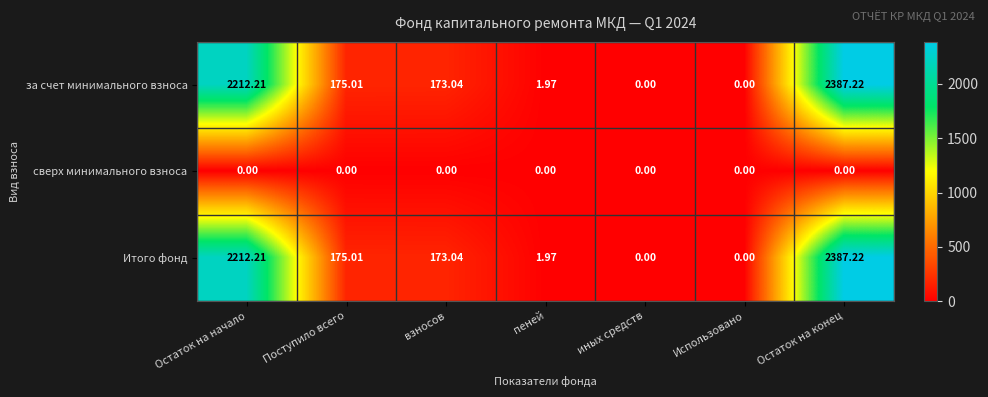

Is the value of за счет минимального взноса at иных средств greater than the value of Итого фонд at взносов?

No